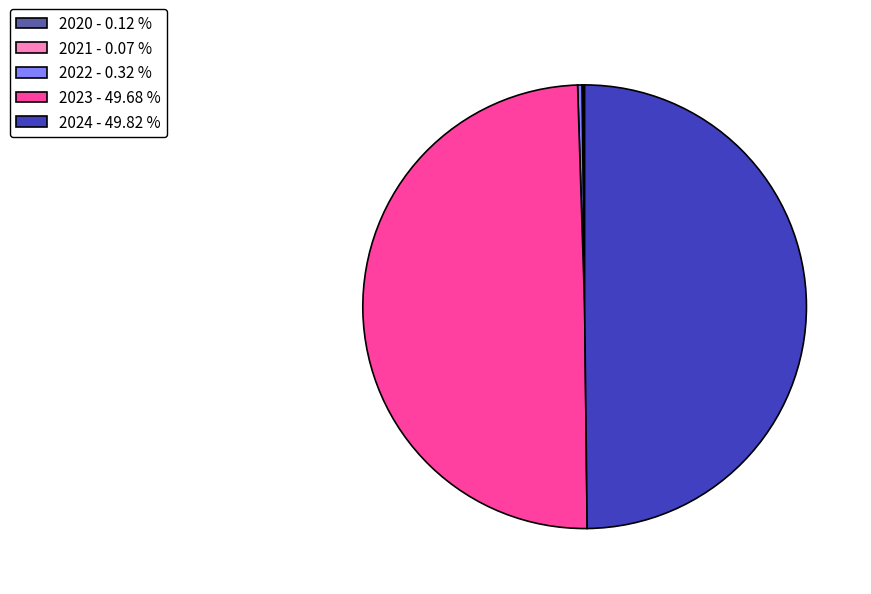

Between 2024 - 49.82 % and 2022 - 0.32 %, which is larger?

2024 - 49.82 %